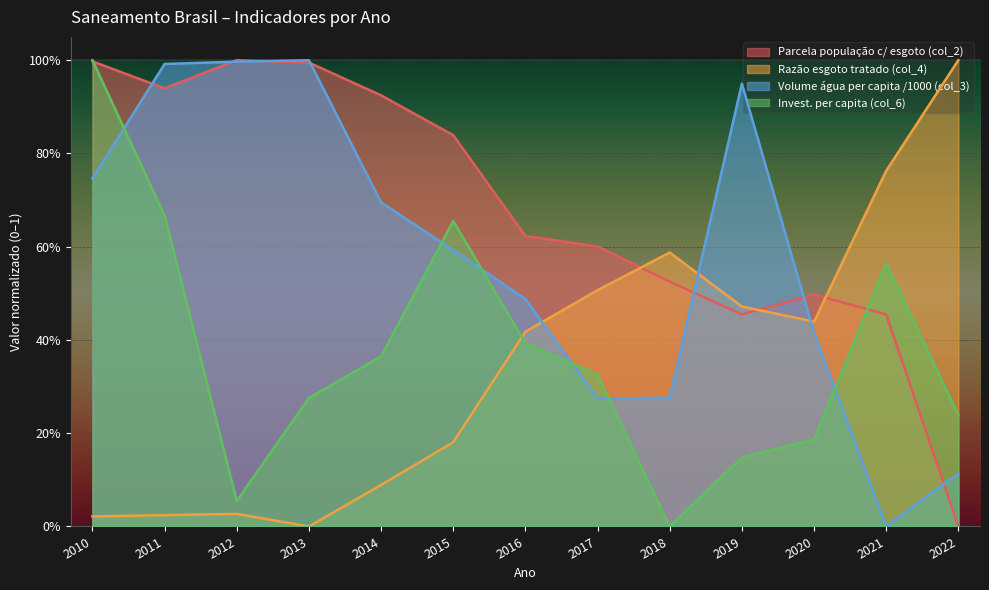

What is the difference between the second highest and second lowest values in the Parcela população c/ esgoto (col_2) series?

0.5